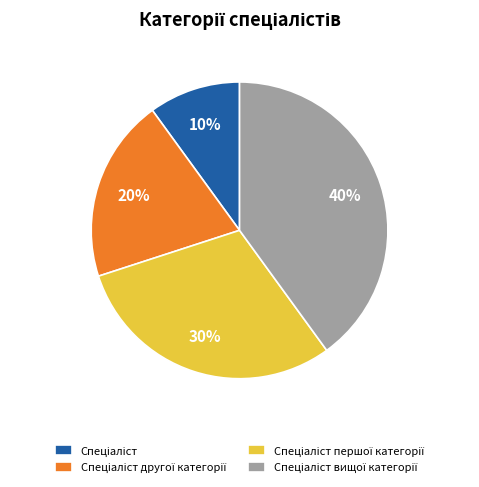

Is there any slice that represents more than half of the pie?

No